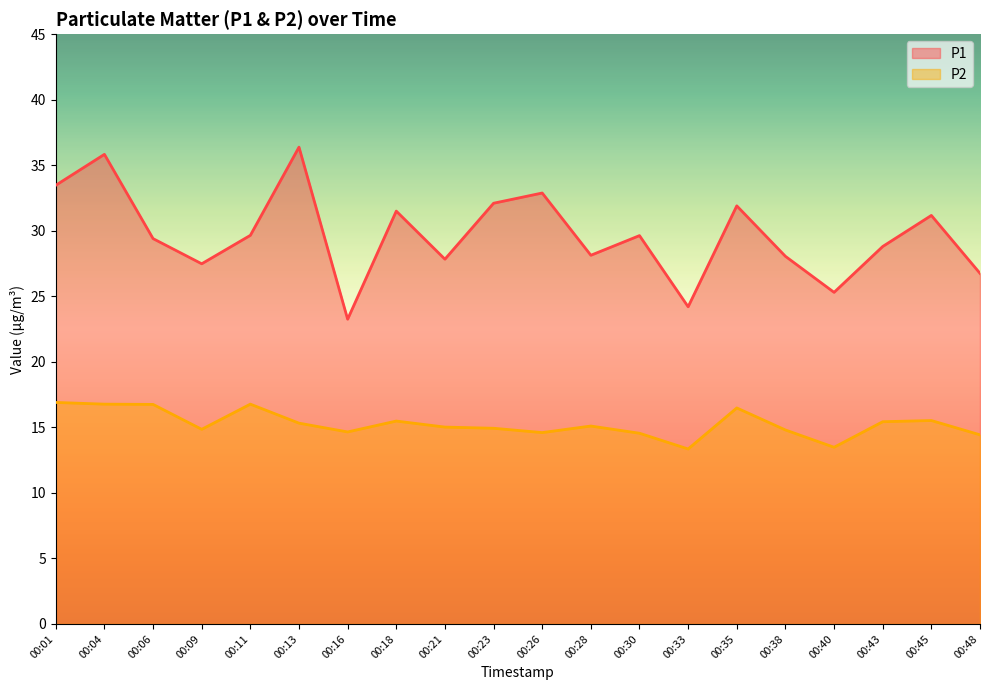

At 00:16, list the series in order from largest to smallest.

P1, P2